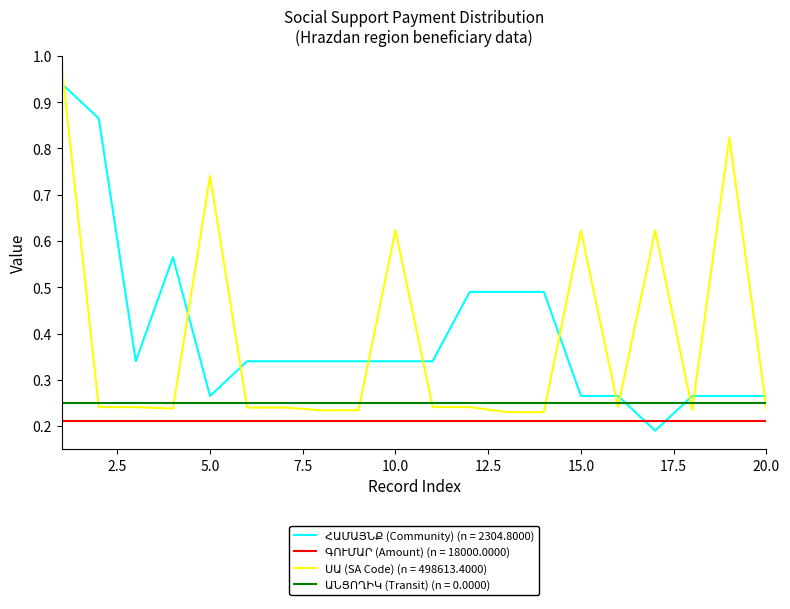

Does the chart display data point markers on the line(s)?

No